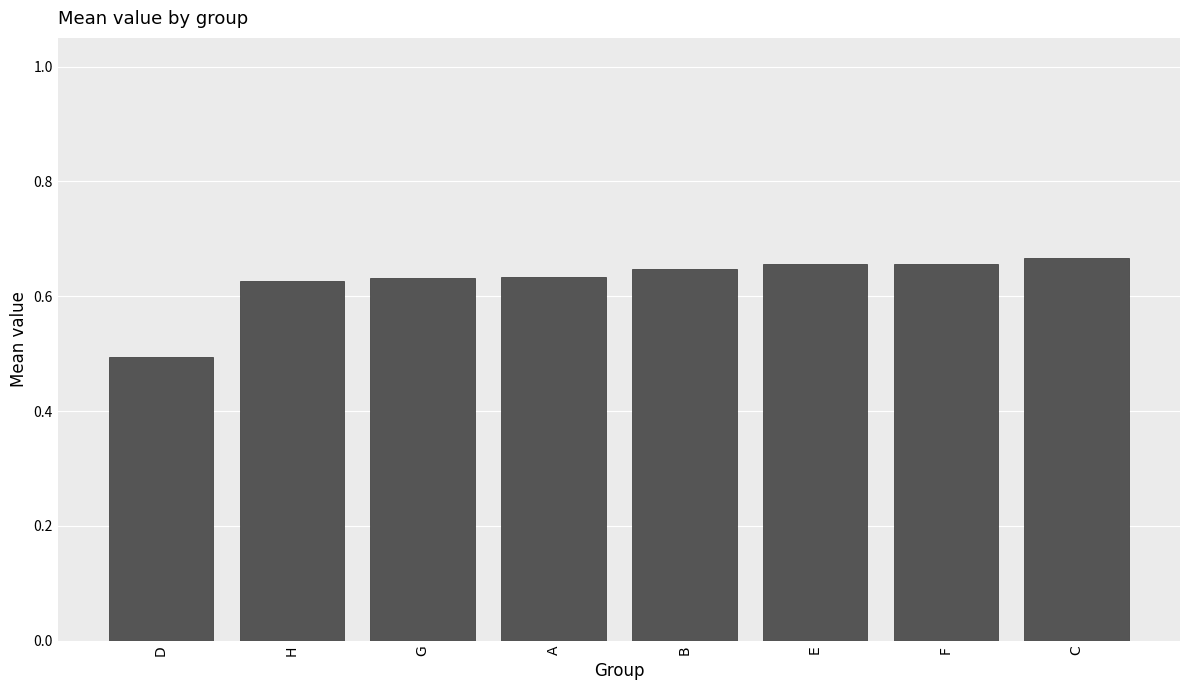

Are the bars horizontal?

No